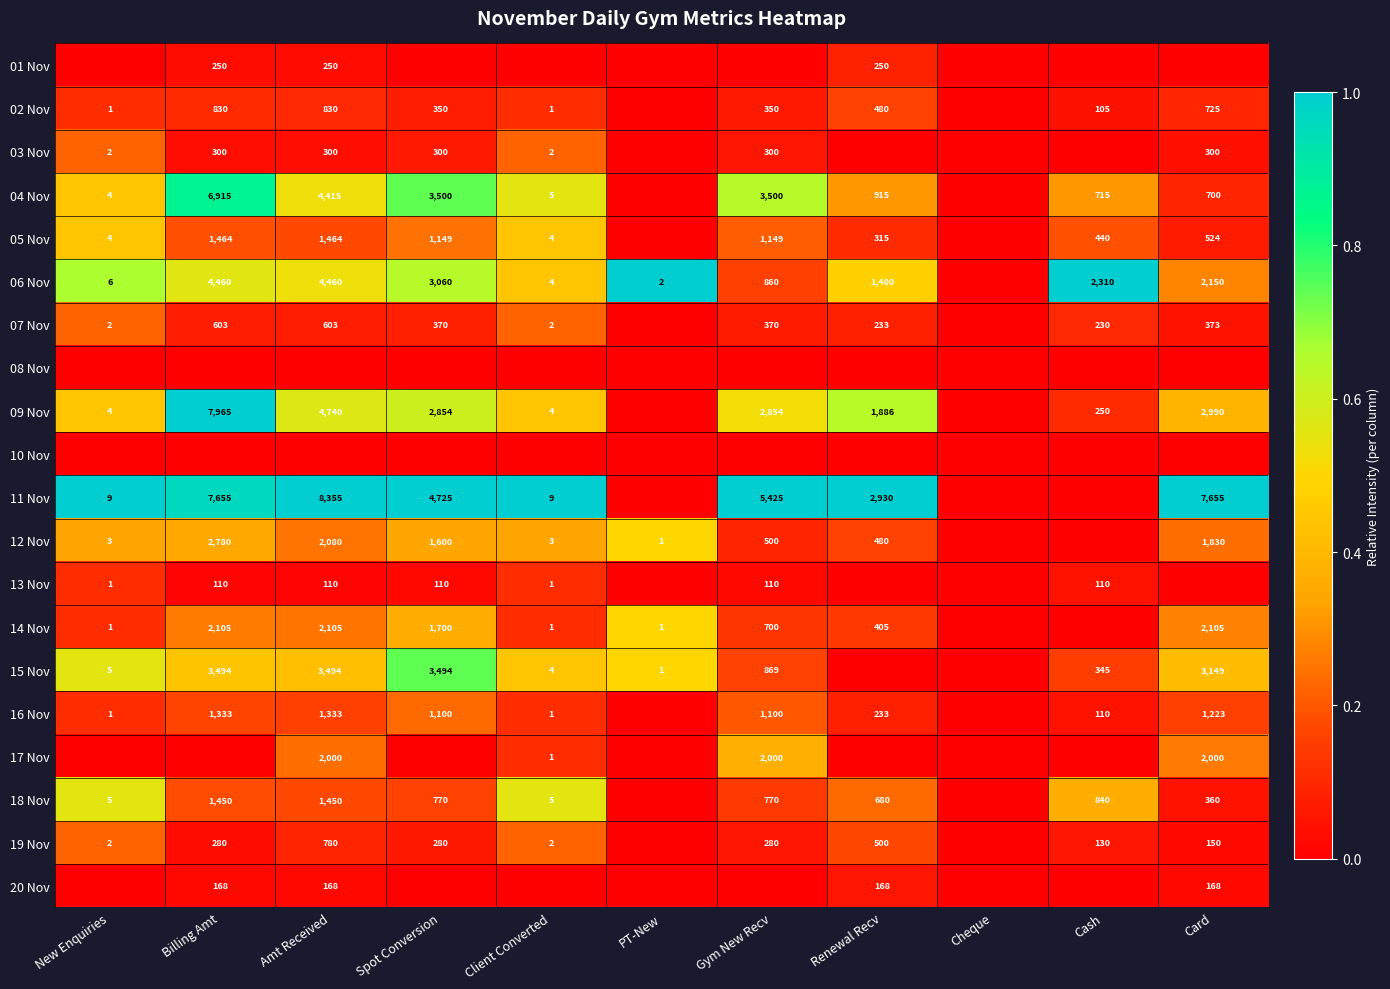

Is it true that 09 Nov equals 1504 at Card?

False